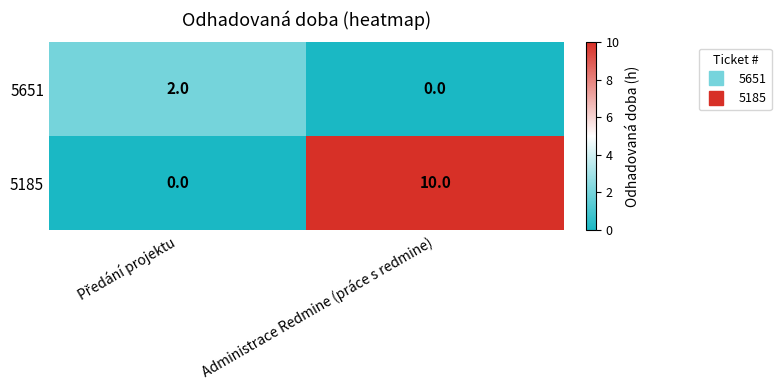

How many series are shown in this chart?

2